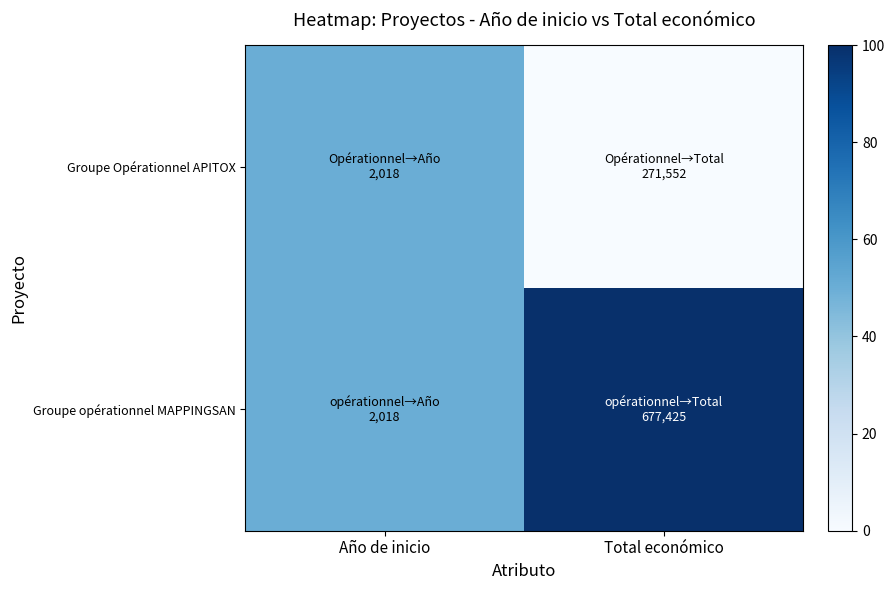

Reading left to right, what are all the values shown in this chart?

Groupe Opérationnel APITOX: Año de inicio=50	Total económico=0
Groupe opérationnel MAPPINGSAN: Año de inicio=50	Total económico=100